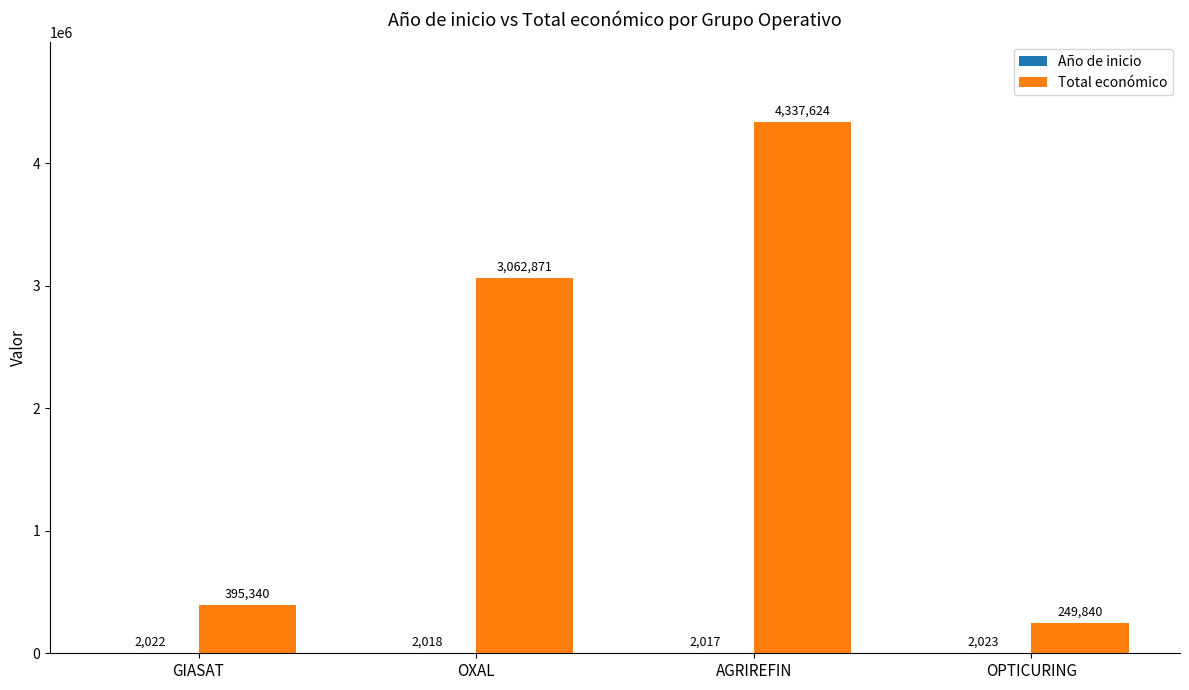

Between AGRIREFIN and OPTICURING, which series saw the biggest shift?

Total económico